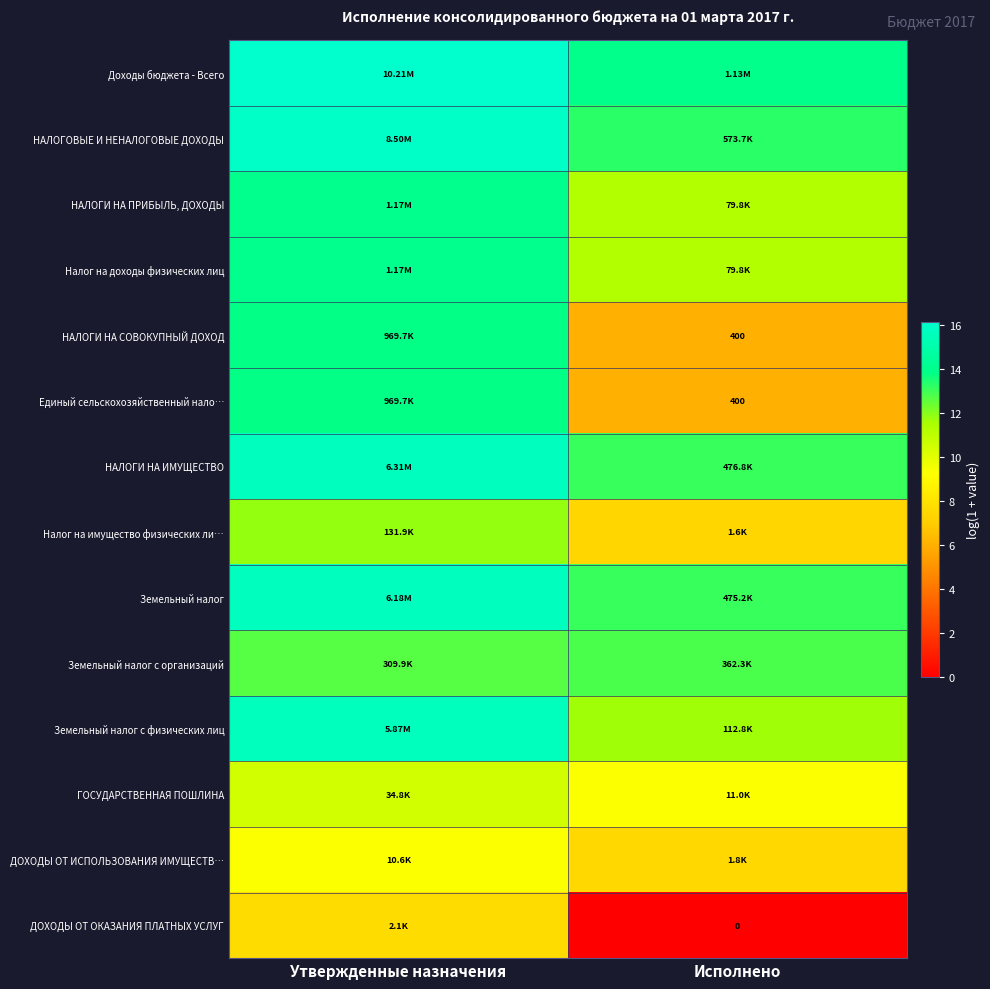

Read the Единый сельскохозяйственный нало… value at Утвержденные назначения.

13.8